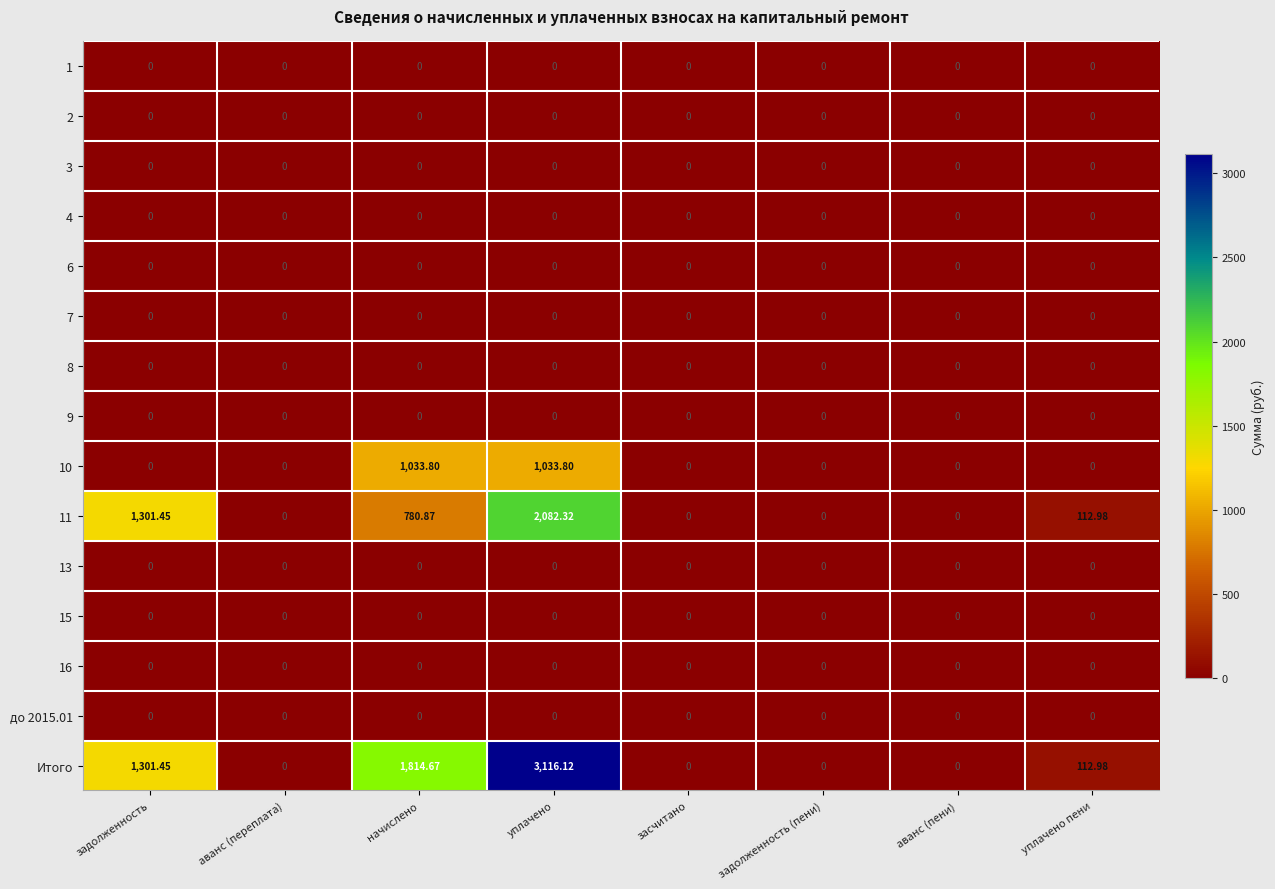

Where does the Итого series first go above 112?

задолженность